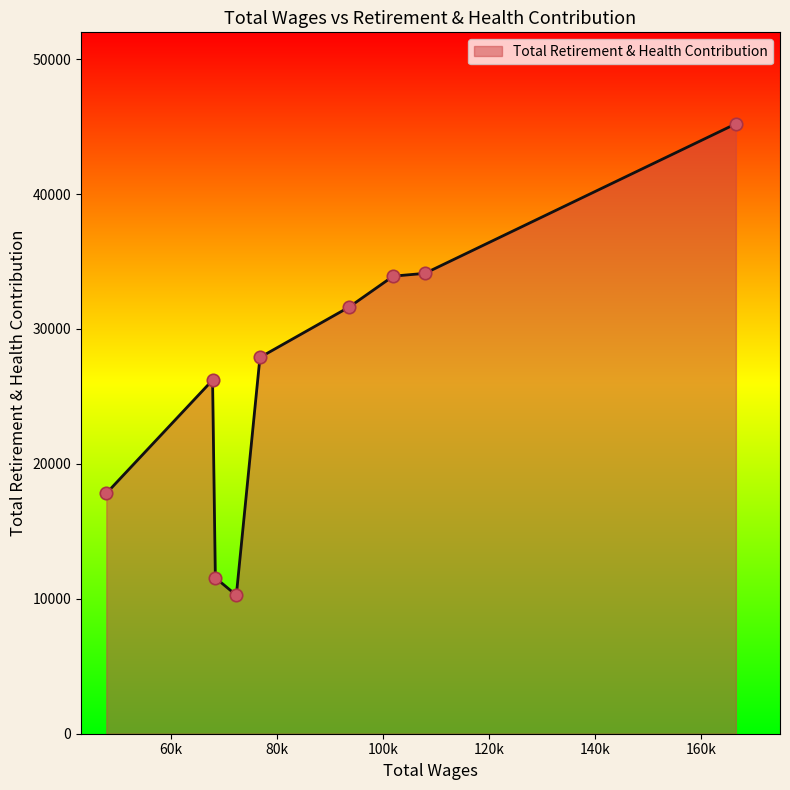

What is the maximum value shown in the chart?

45206